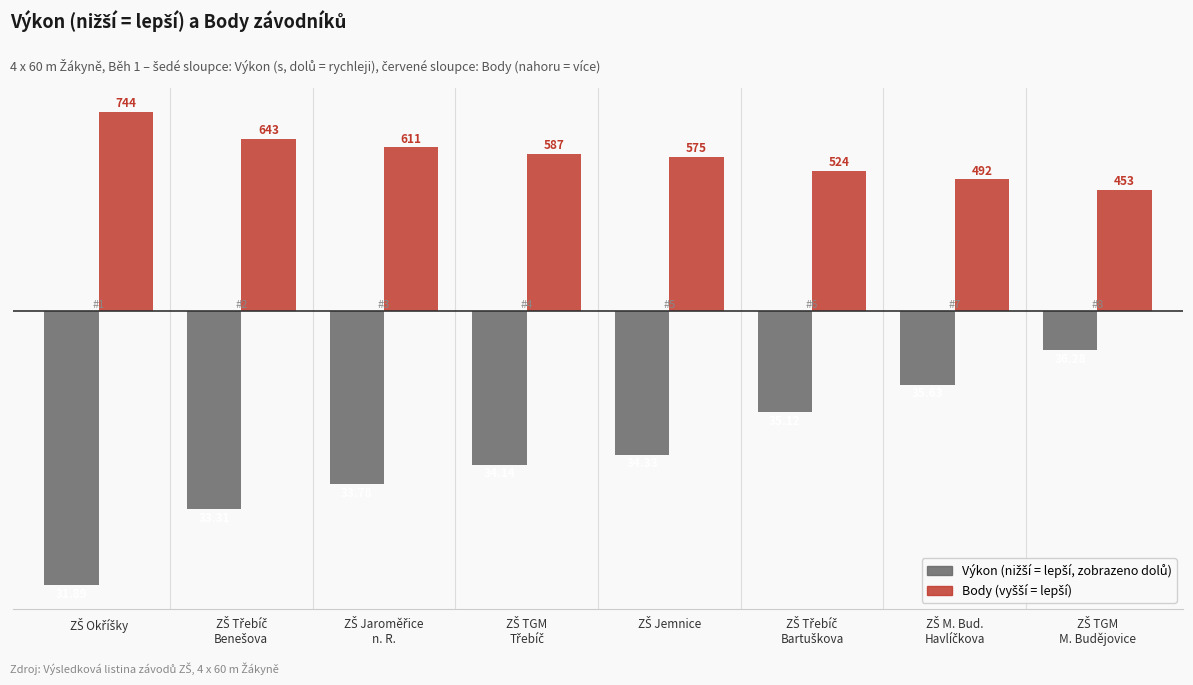

Are the bars horizontal?

No